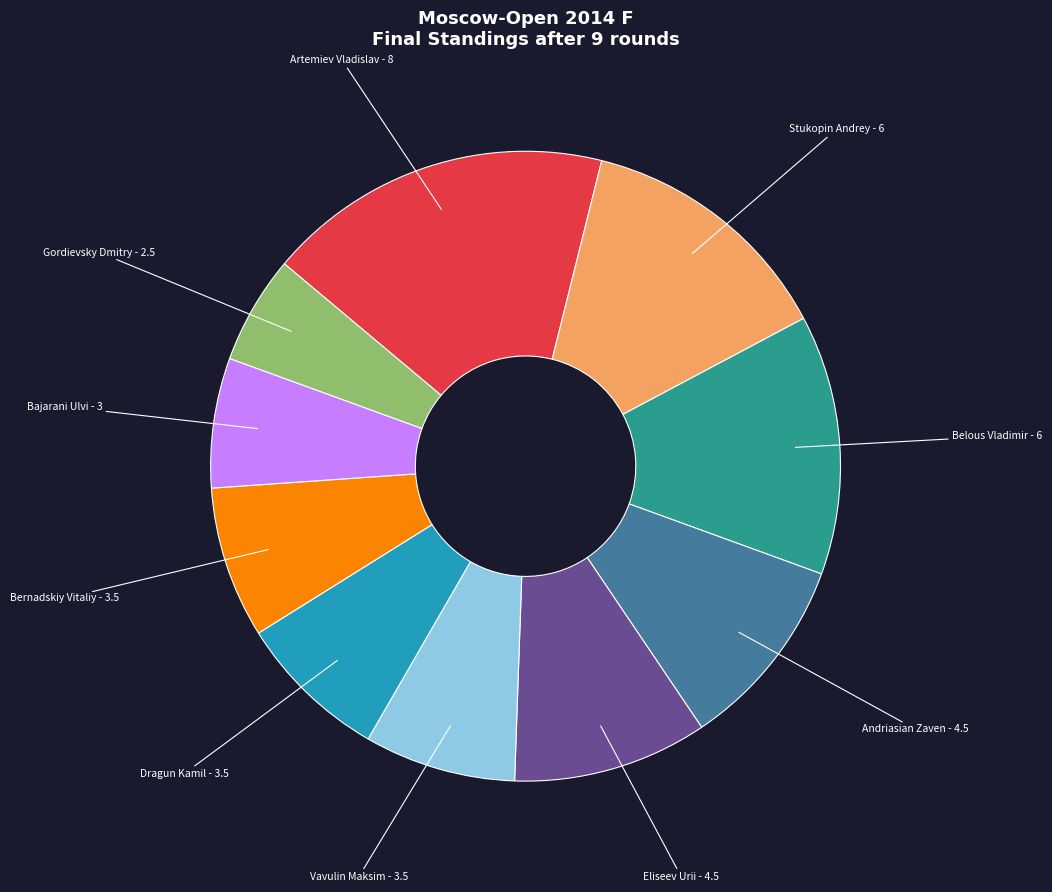

Does any single category account for the majority?

No